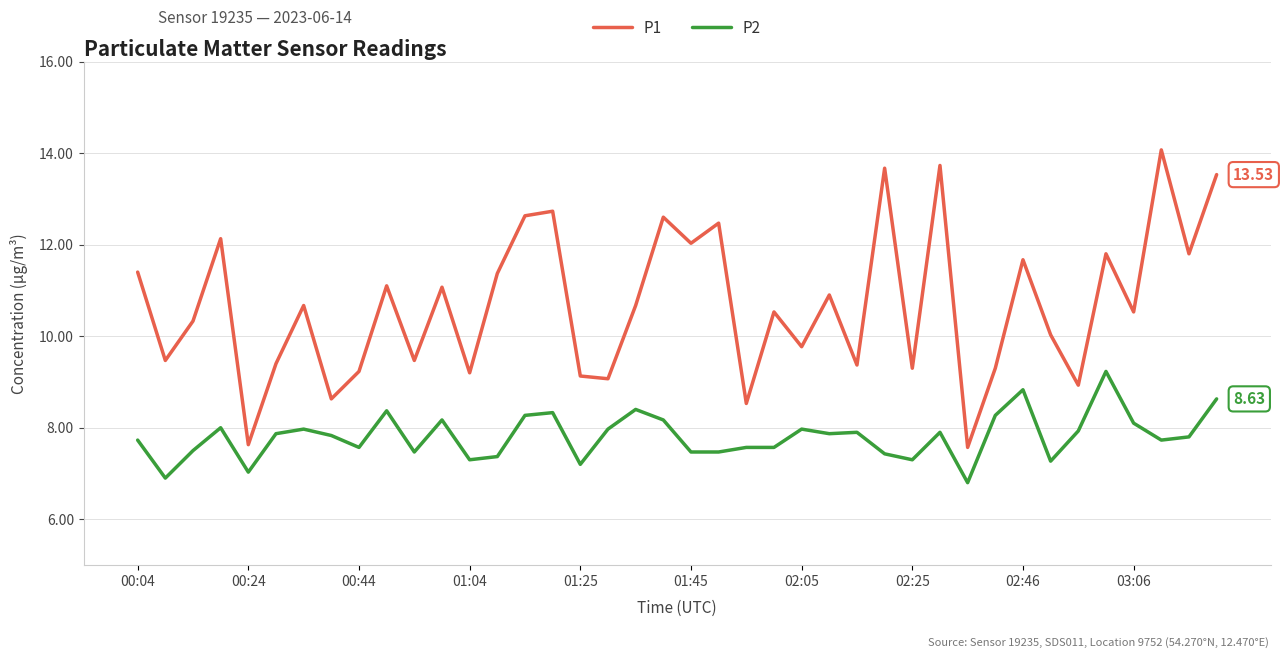

Which series has the largest total across all categories?

P1